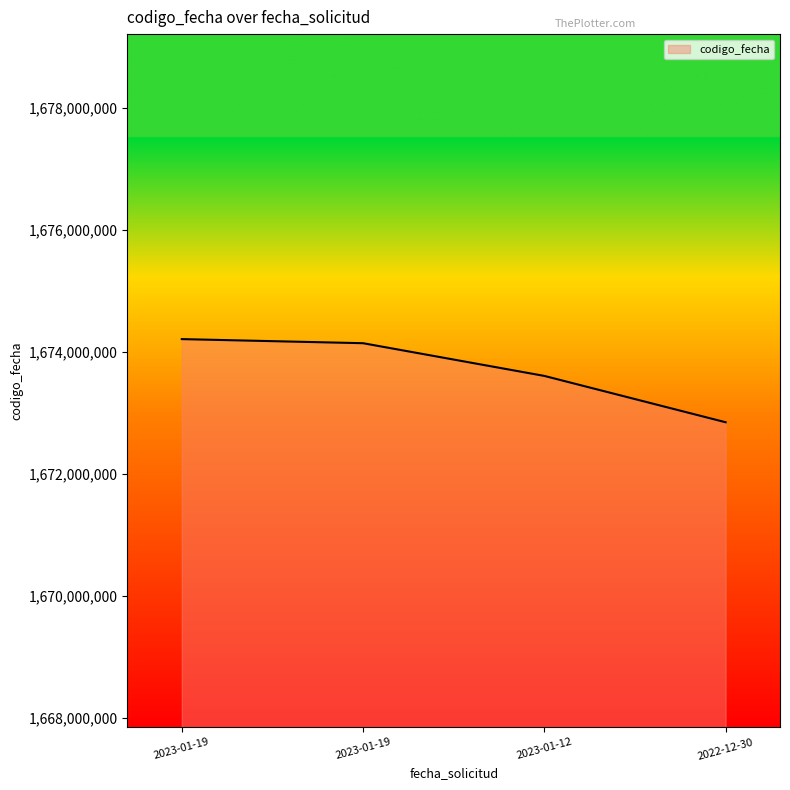

Reading right to left, extract all data points from this chart.

1672842318	1673601998	1674138260	1674205431